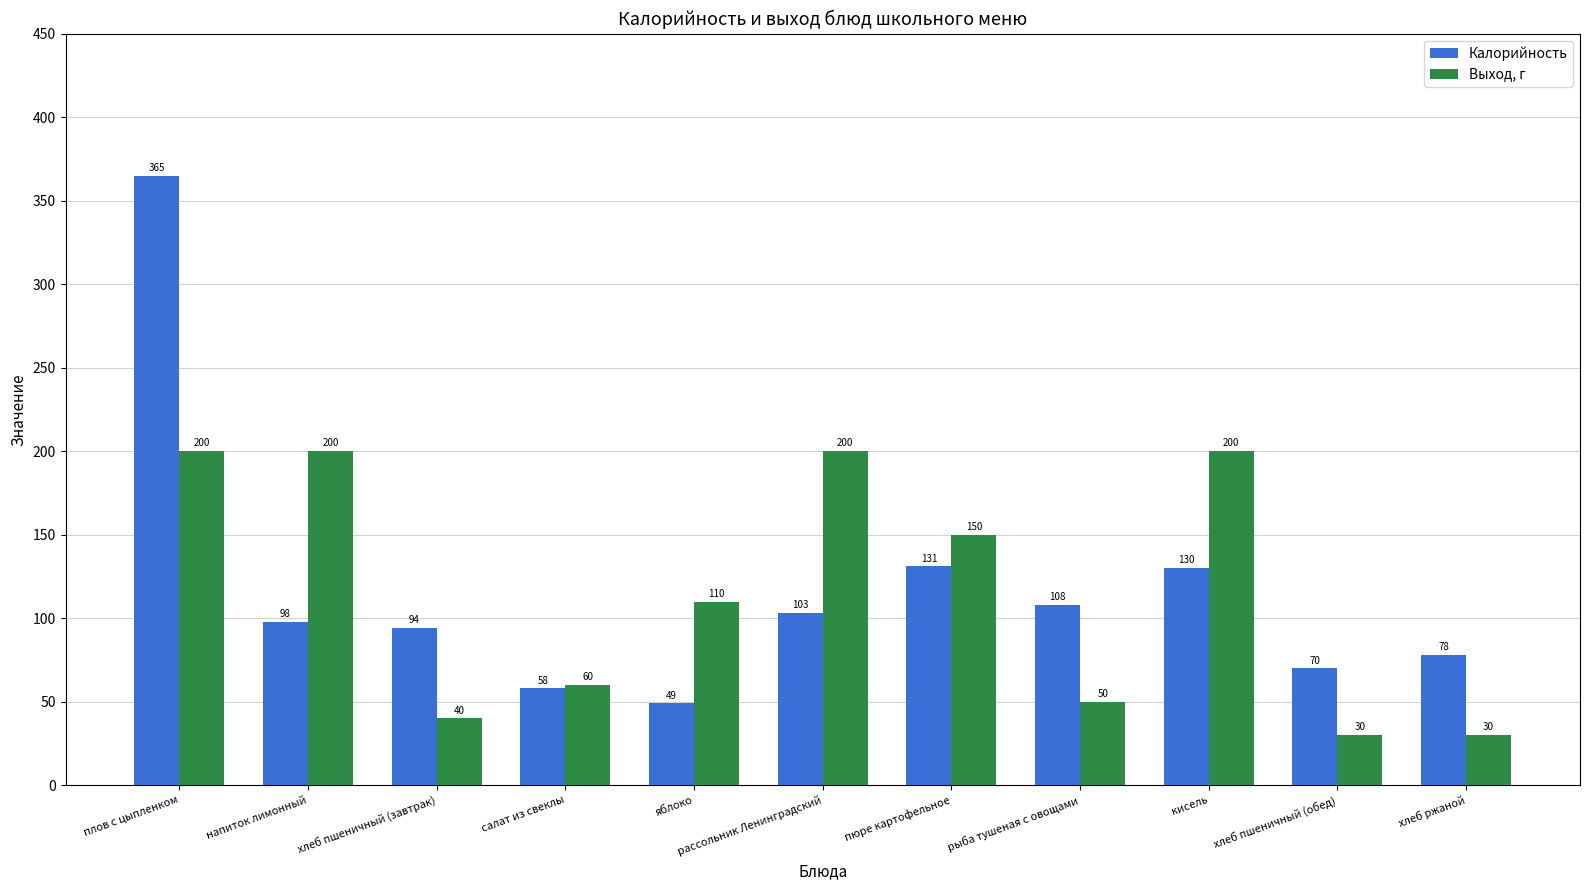

Between хлеб пшеничный (завтрак) and хлеб ржаной, which series saw the biggest shift?

Калорийность